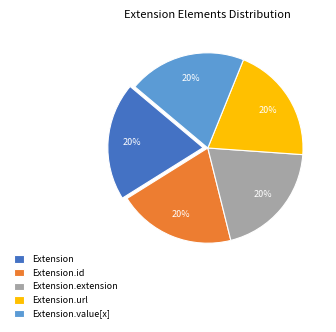

Combined, do Extension.id and Extension.extension account for over 50%?

No